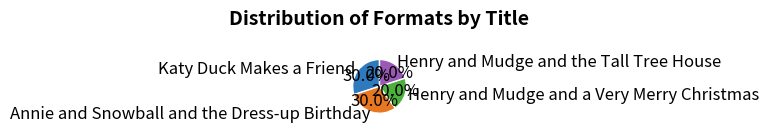

Approximately how many times larger is the value at Henry and Mudge and the Tall Tree House compared to Katy Duck Makes a Friend?

0.7